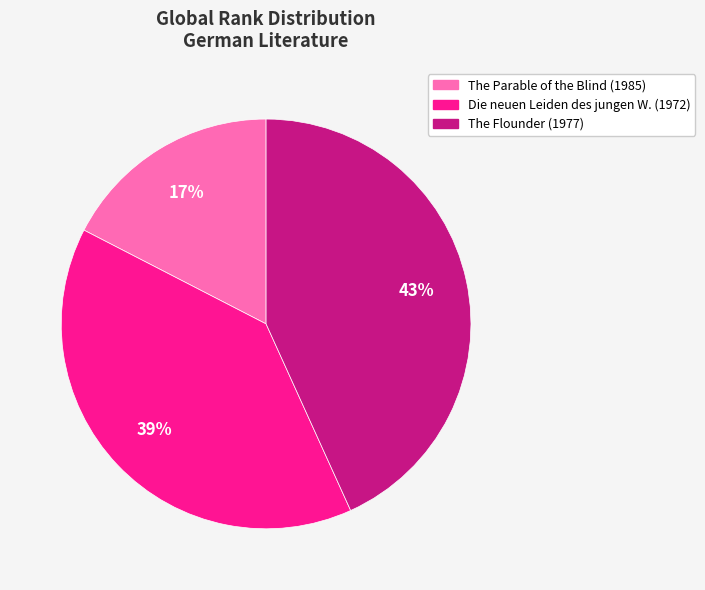

Rank the categories by value from lowest to highest.

The Parable of the Blind (1985), Die neuen Leiden des jungen W. (1972), The Flounder (1977)